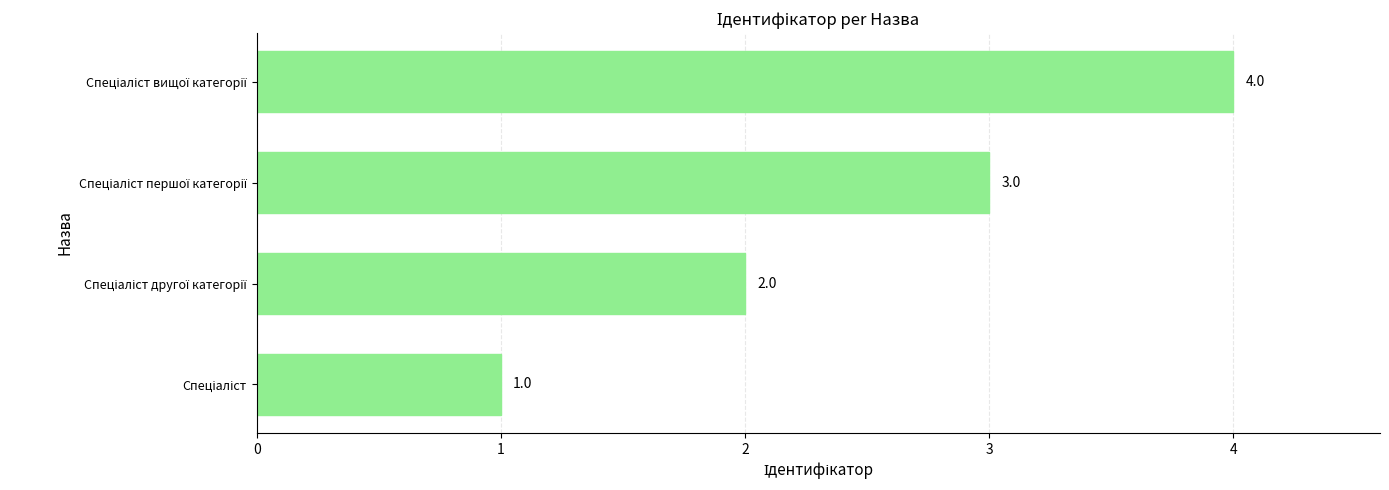

Count the values in the range 2 to 4.

3